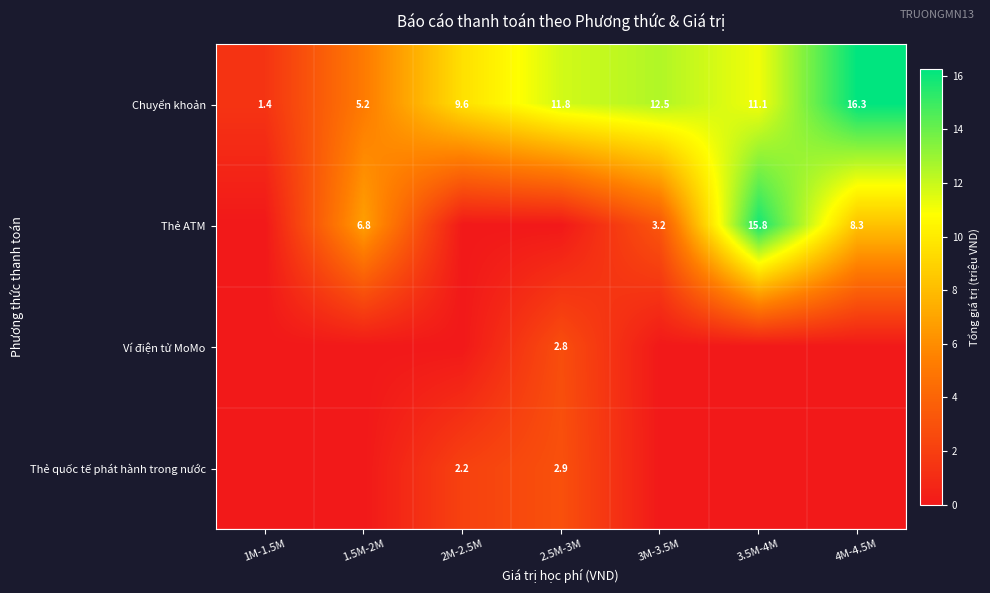

At which label does Chuyển khoản reach its minimum?

1M-1.5M